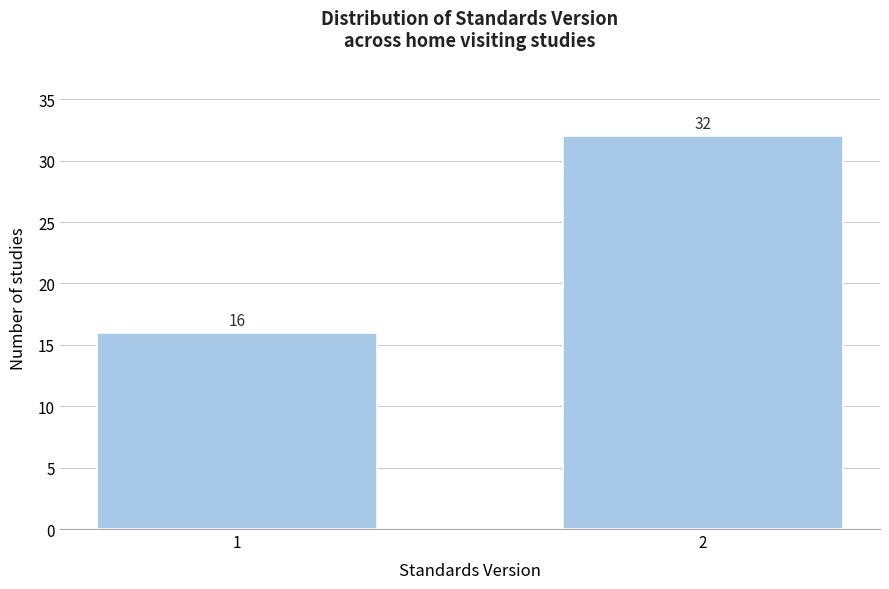

Reading right to left, transcribe all the data shown in this chart.

32	16